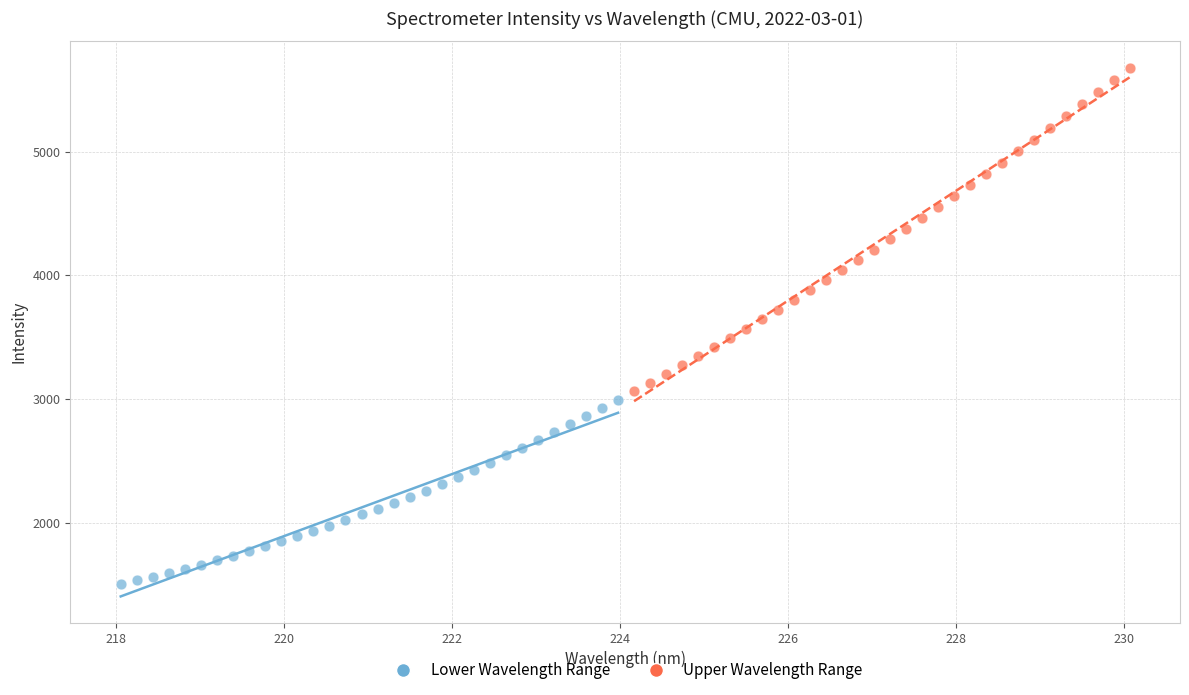

Which series reaches the maximum Y coordinate?

Upper Wavelength Range